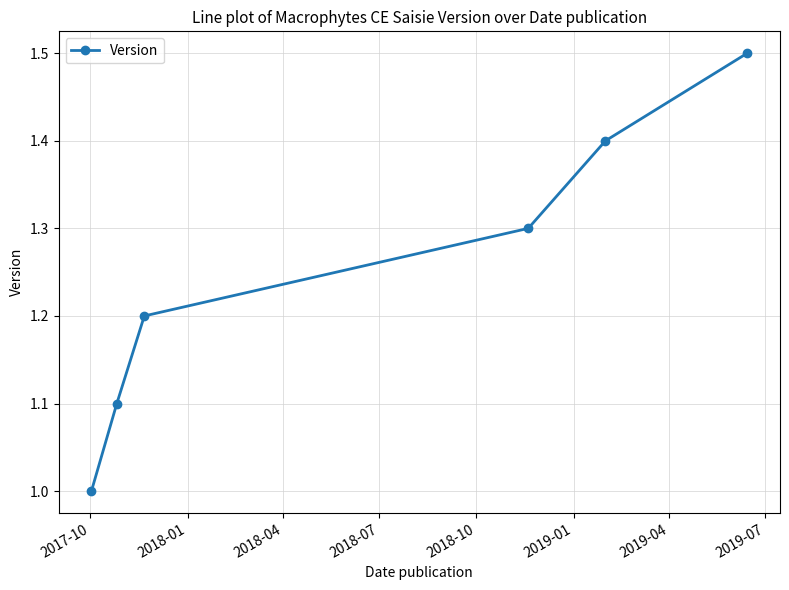

Count the number of values greater than 1.

5